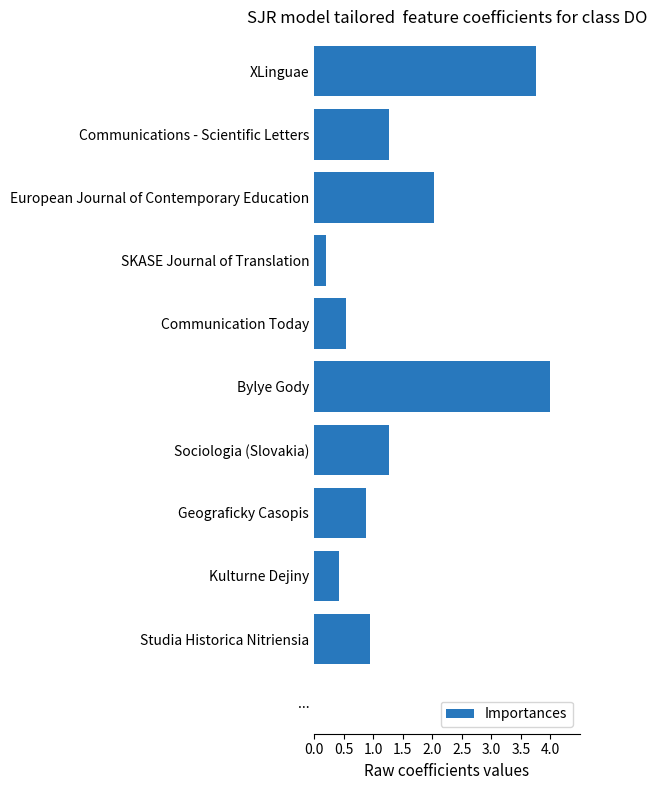

What is the difference between the maximum and minimum values?

3.8